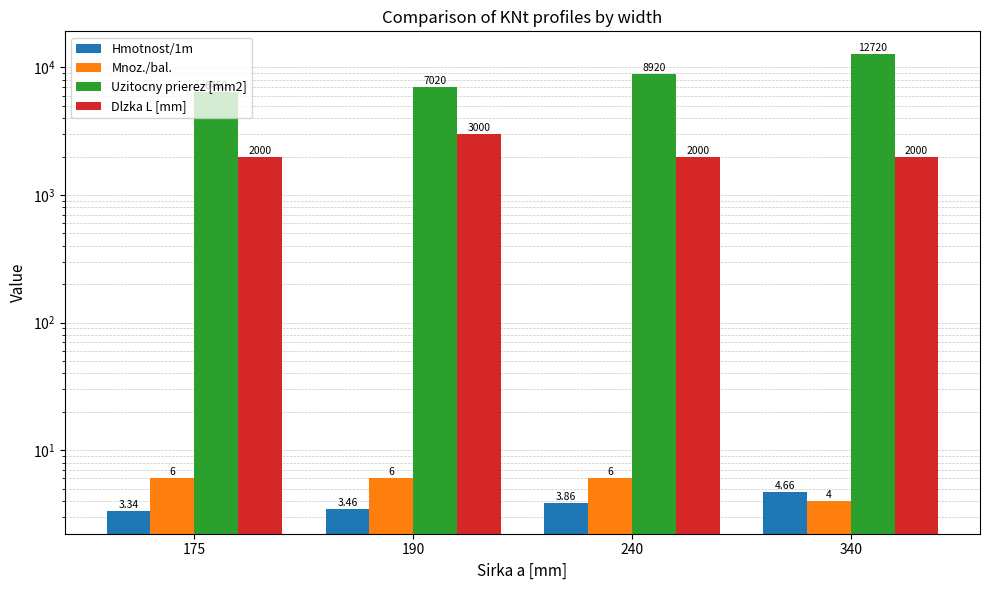

Does the chart contain stacked bars?

No